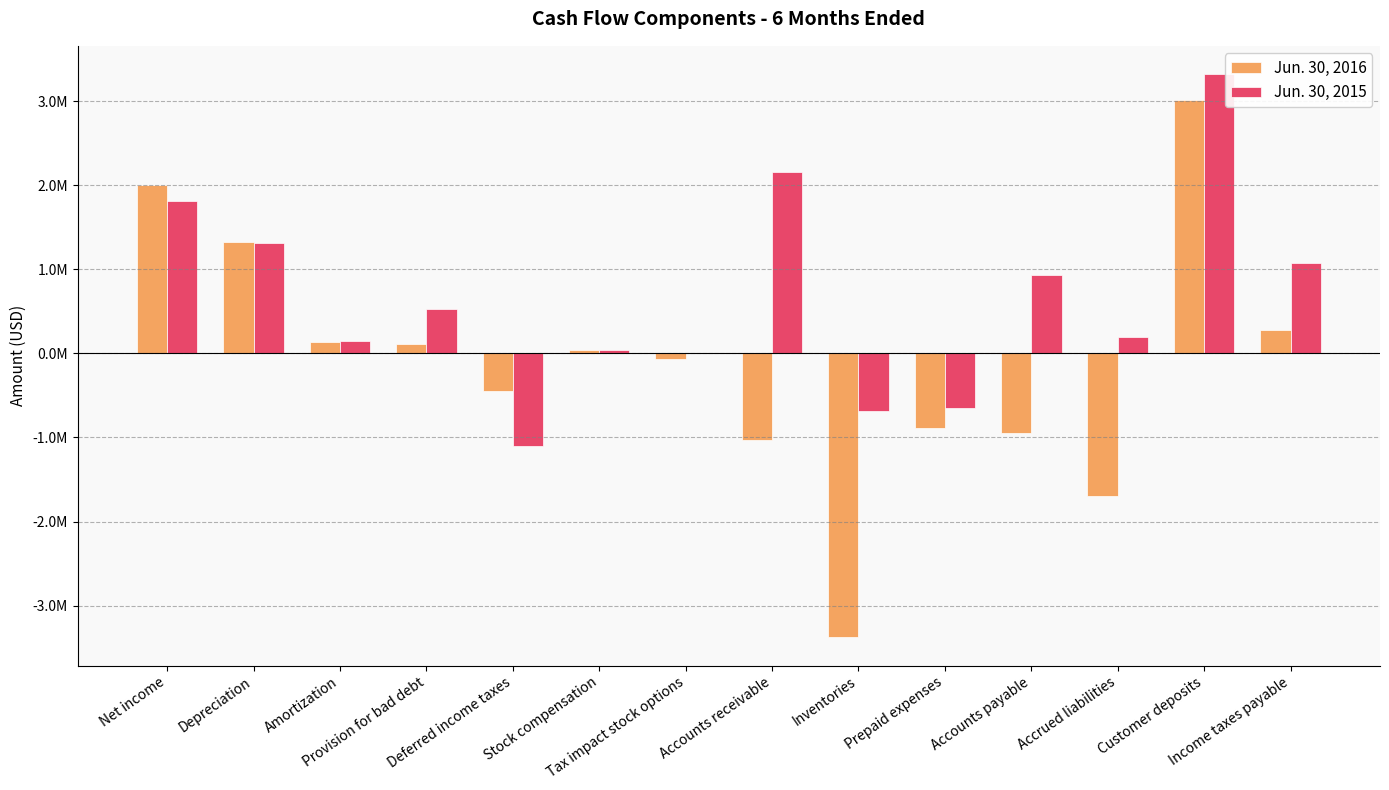

What is the spread (max minus min) of values at Prepaid expenses?

243000